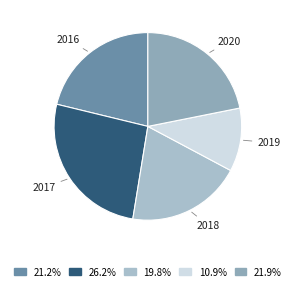

Approximately how many times larger is the value at 2019 compared to 2020?

0.5